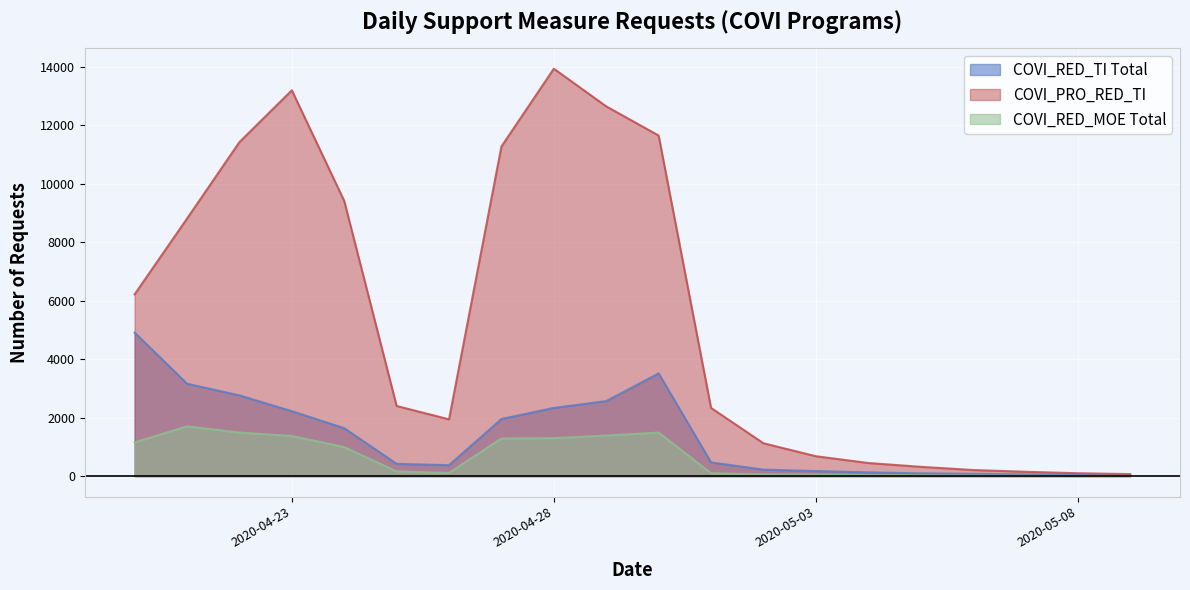

Reading left to right, transcribe all the data shown in this chart.

COVI_RED_TI Total: 4906	3160	2760	2221	1639	421	376	1953	2333	2565	3511	471	223	175	130	95	80	60	45	30
COVI_PRO_RED_TI: 6215	8804	11417	13188	9406	2399	1942	11268	13926	12638	11642	2333	1125	682	450	320	210	150	100	70
COVI_RED_MOE Total: 1154	1704	1490	1373	996	163	111	1288	1299	1387	1489	101	58	48	35	25	20	15	10	8